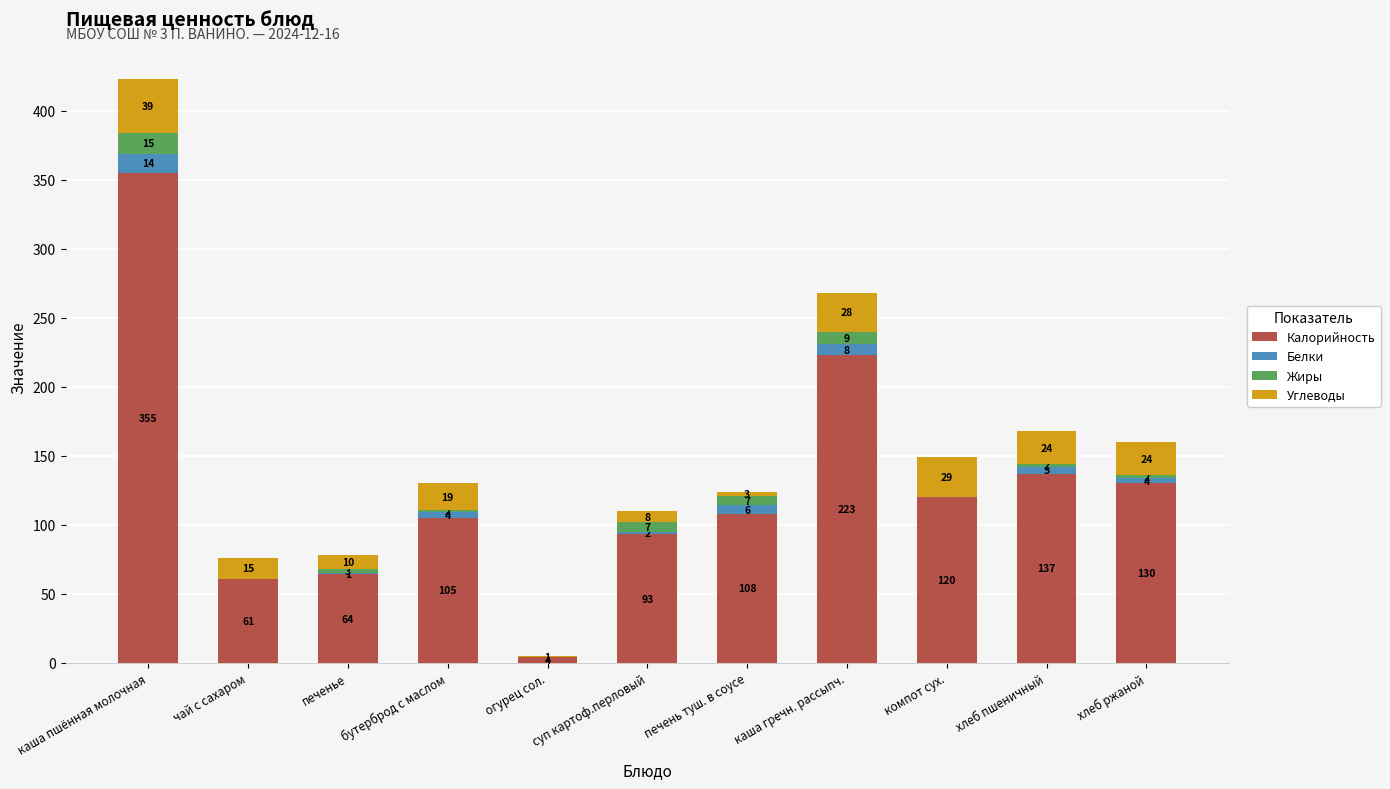

The value of Калорийность at огурец сол. is 4. True or false?

True